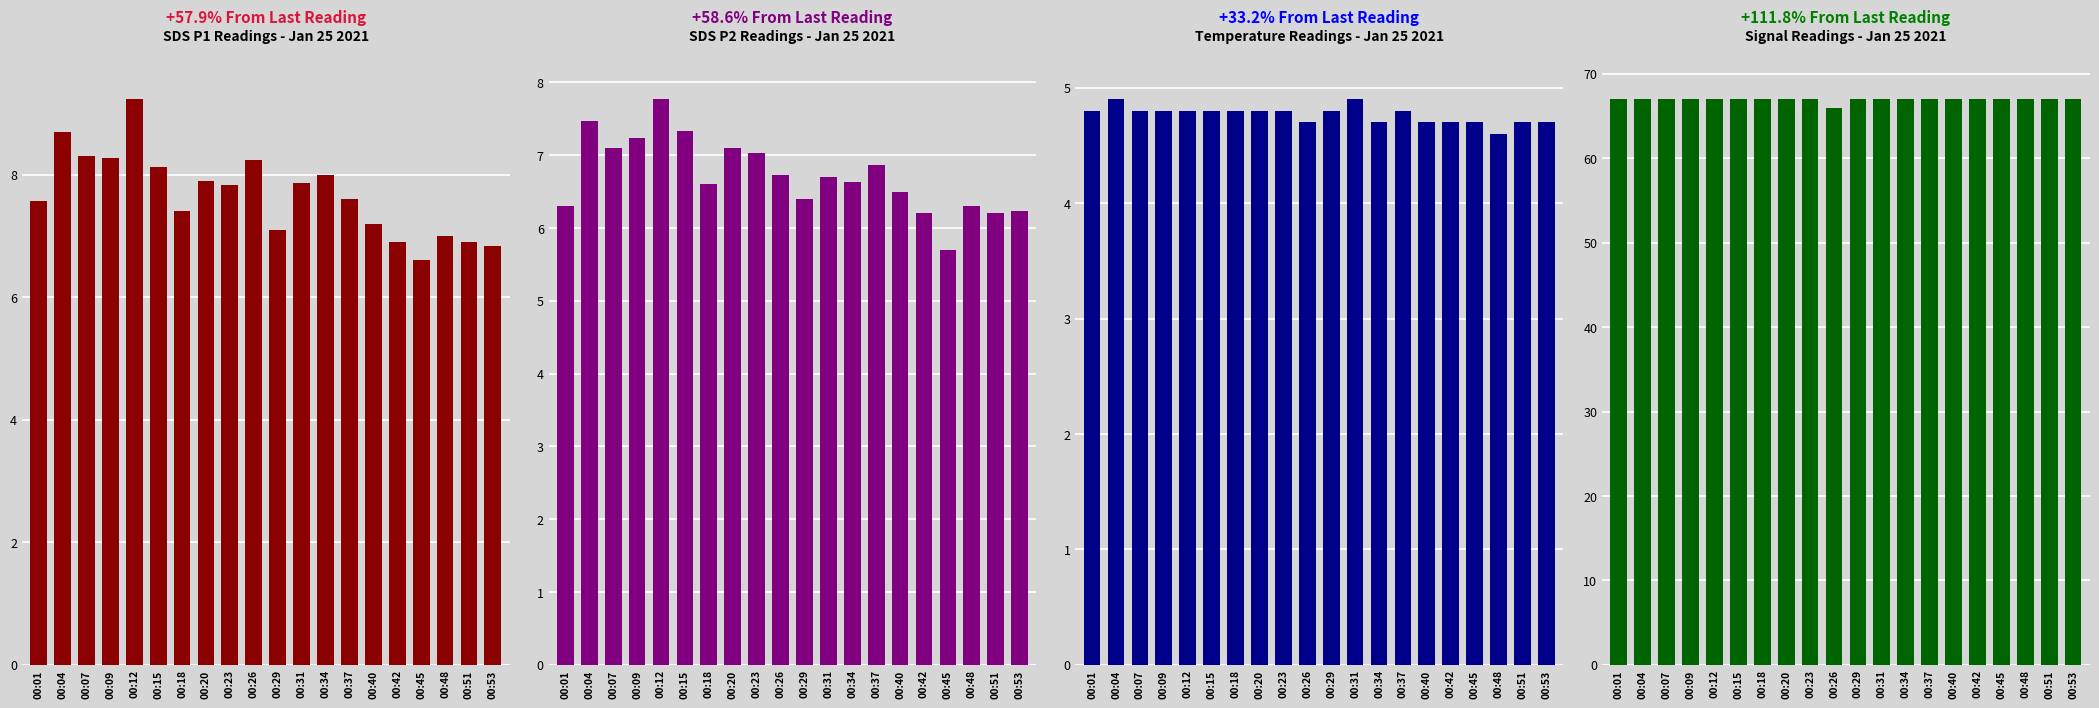

How many bars are there in each group?

4